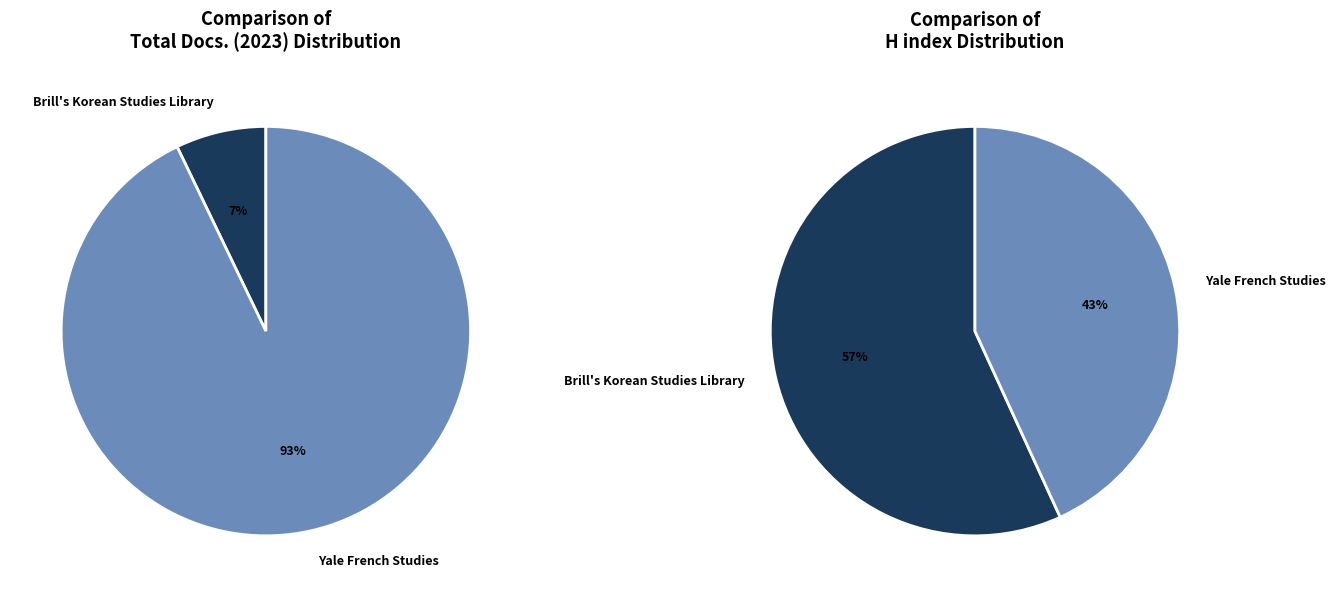

How many segments does this pie chart have?

2